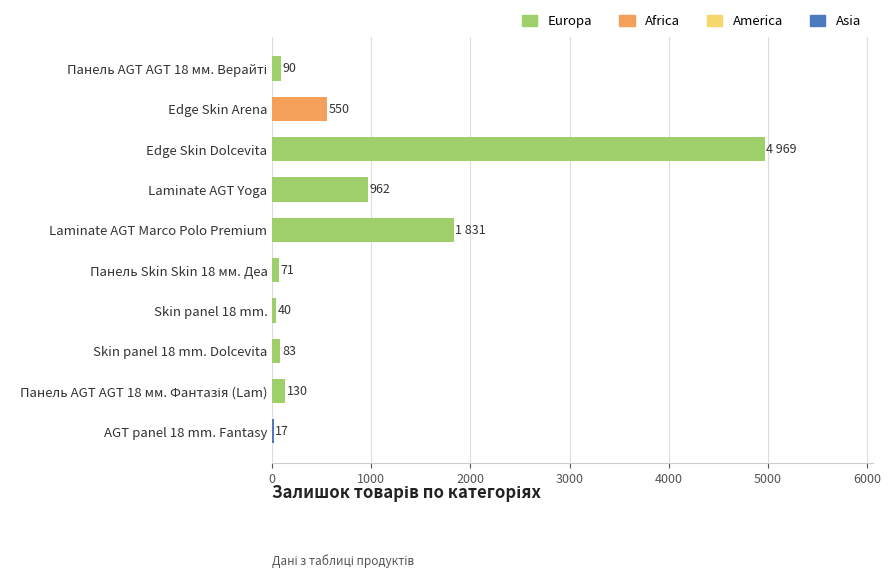

Where is the data nearest to the value 2493?

Laminate AGT Marco Polo Premium